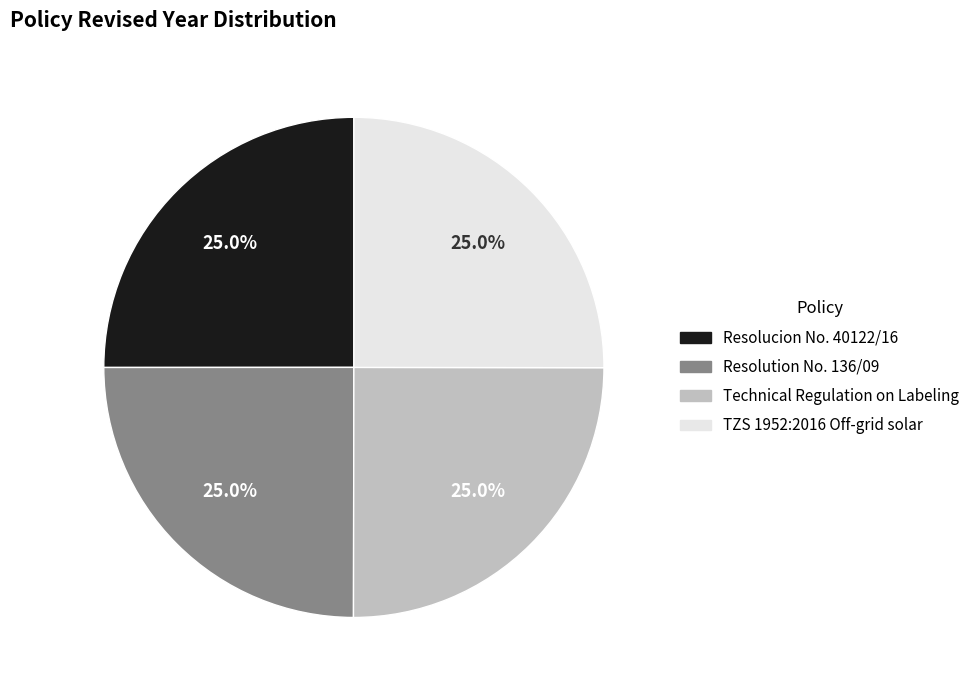

What is the total percentage of Resolucion No. 40122/16 and TZS 1952:2016 Off-grid solar?

50.0%